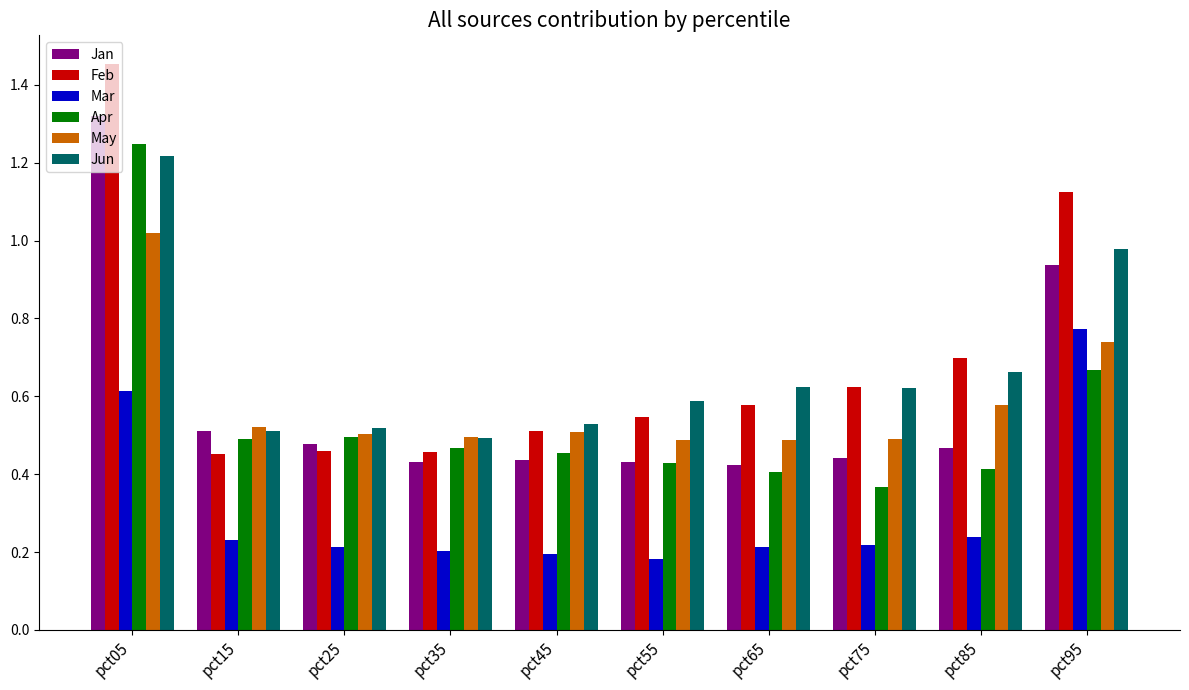

Which category has the lowest value in the Apr series?

pct75